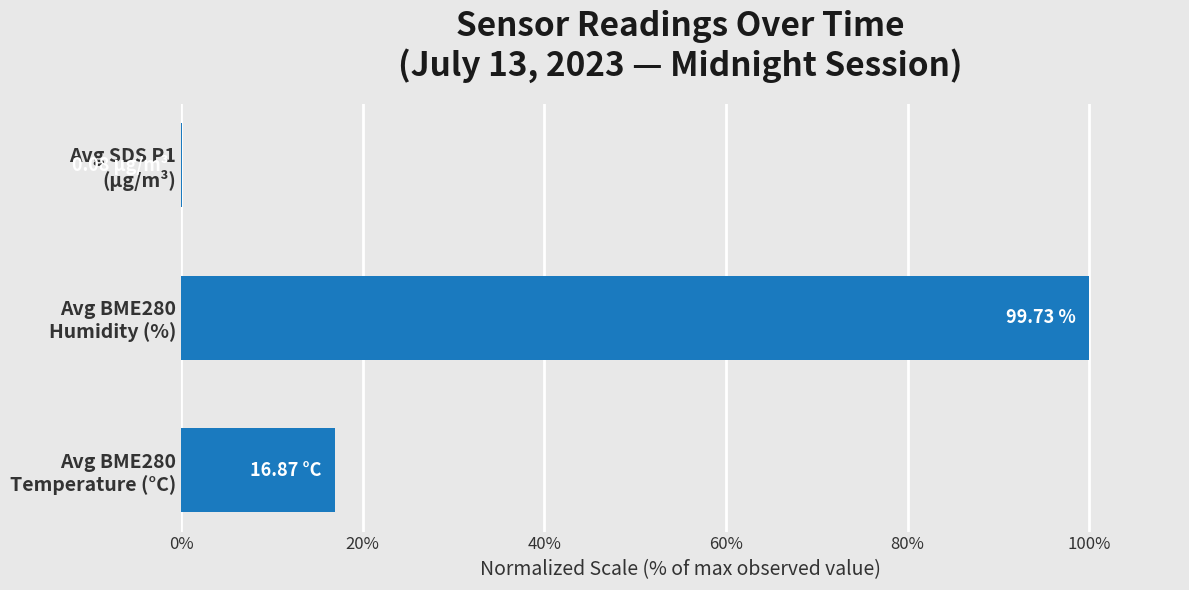

What is the sum of all values?

117.0